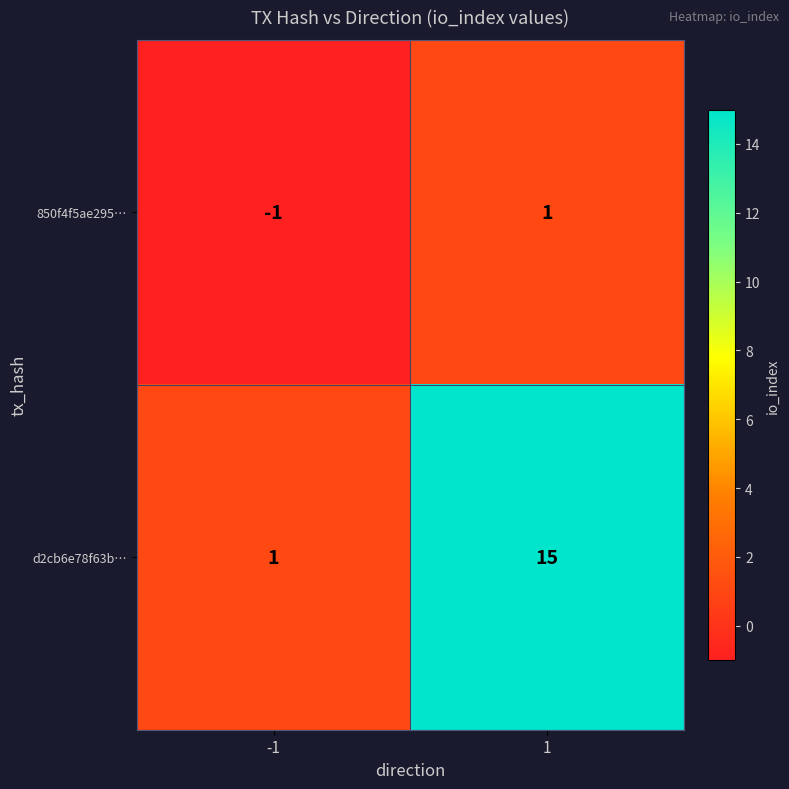

How many values in the 850f4f5ae295… series are below 1?

1